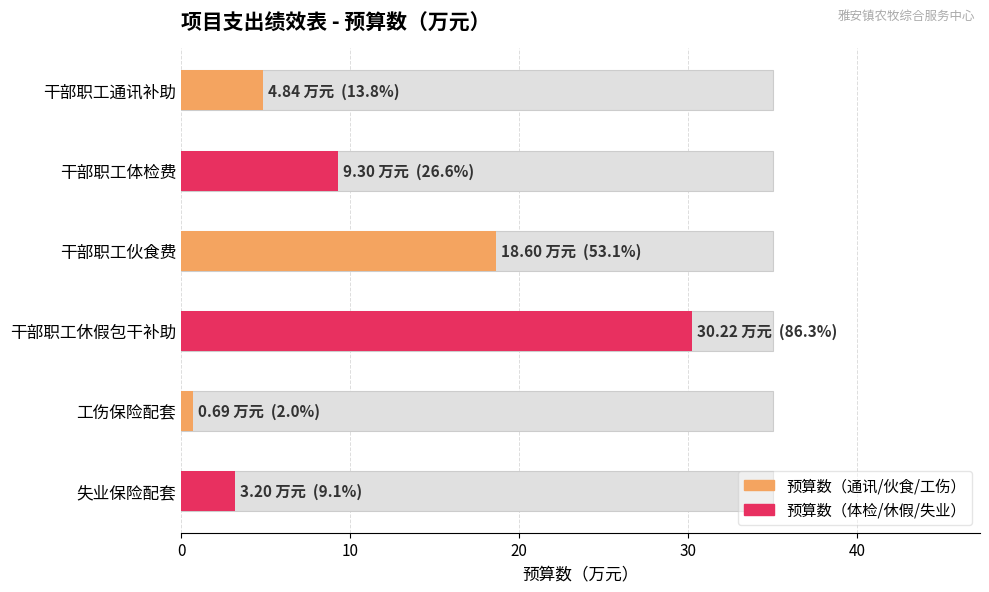

Reading left to right, list all the values displayed in this chart.

4.8	9.3	18.6	30.2	0.7	3.2